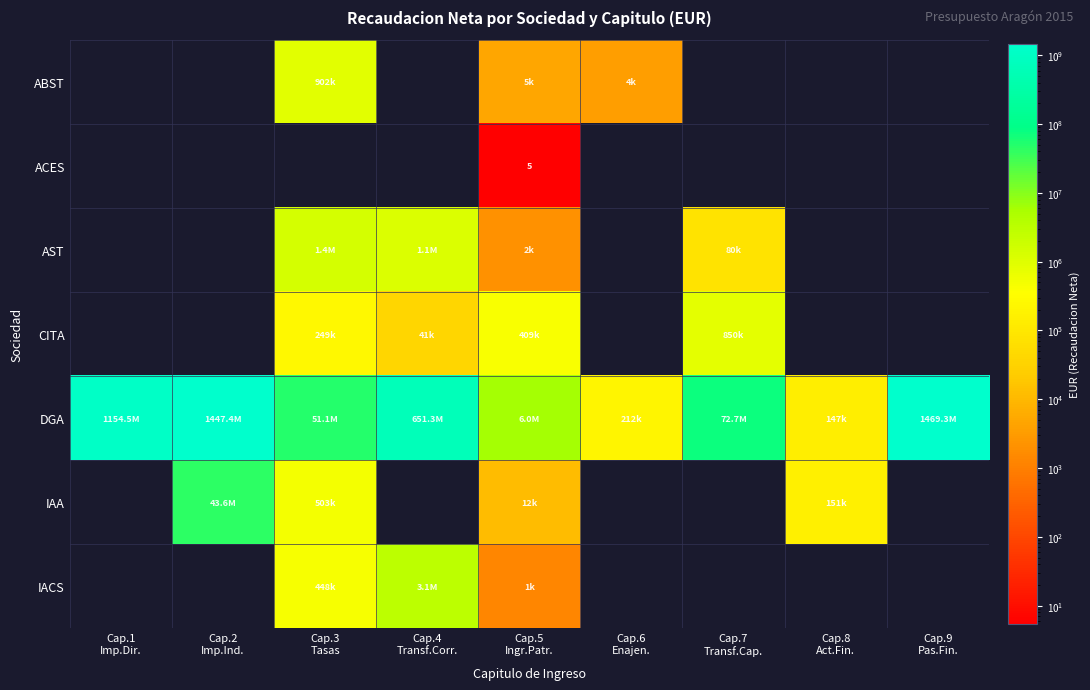

What is the total value across all series at Cap.3
Tasas?

54566286.8